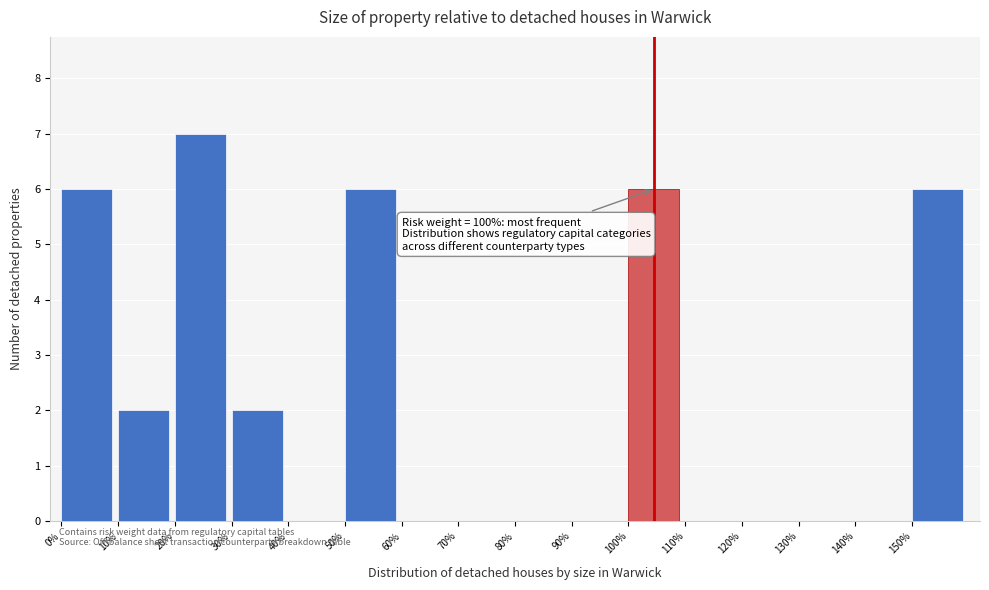

Over which range of the x-axis is the bar tallest?

20 to 30